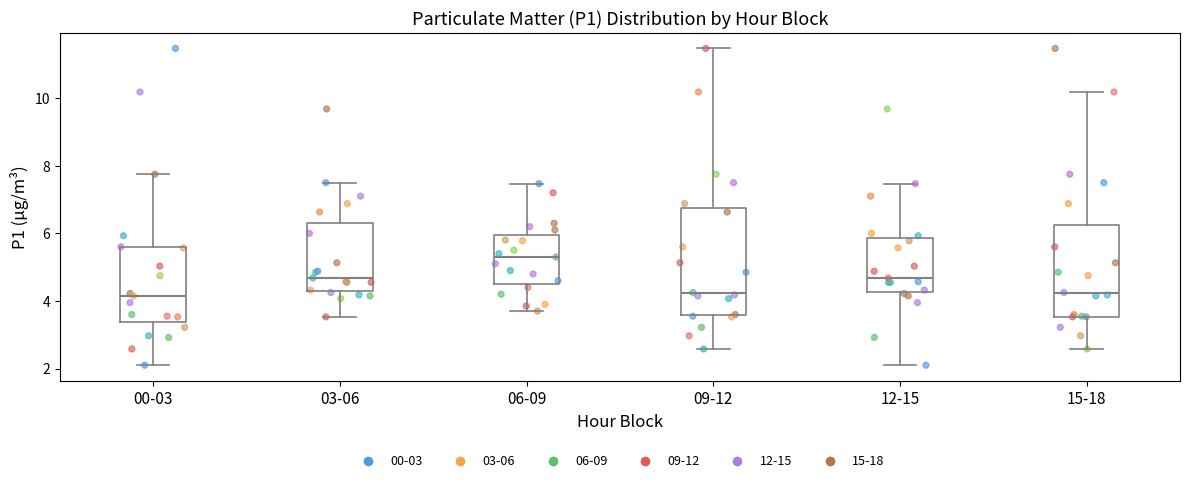

Where does the median line of the box for 15-18 sit on the y-axis? The values are not printed on the chart, so give them approximately, as read against the axis.

4.2